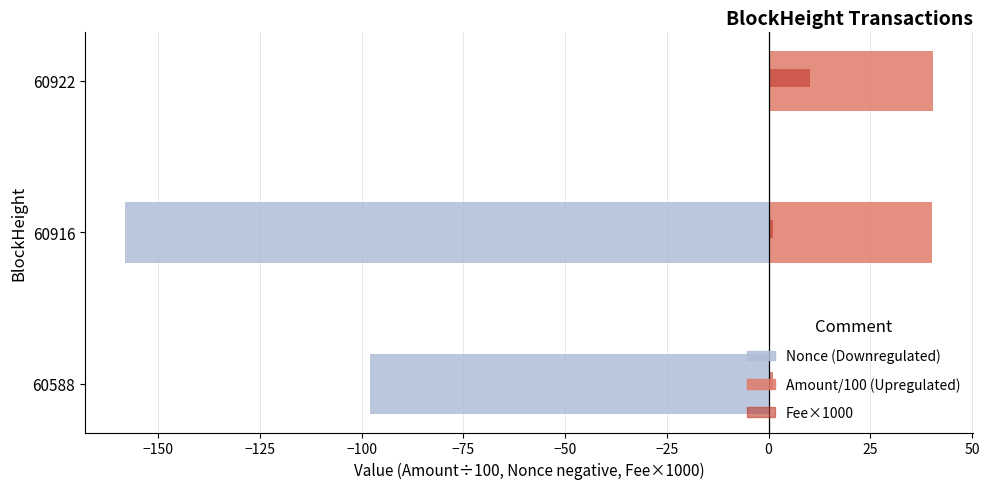

What is the maximum value shown in the chart?

40.3